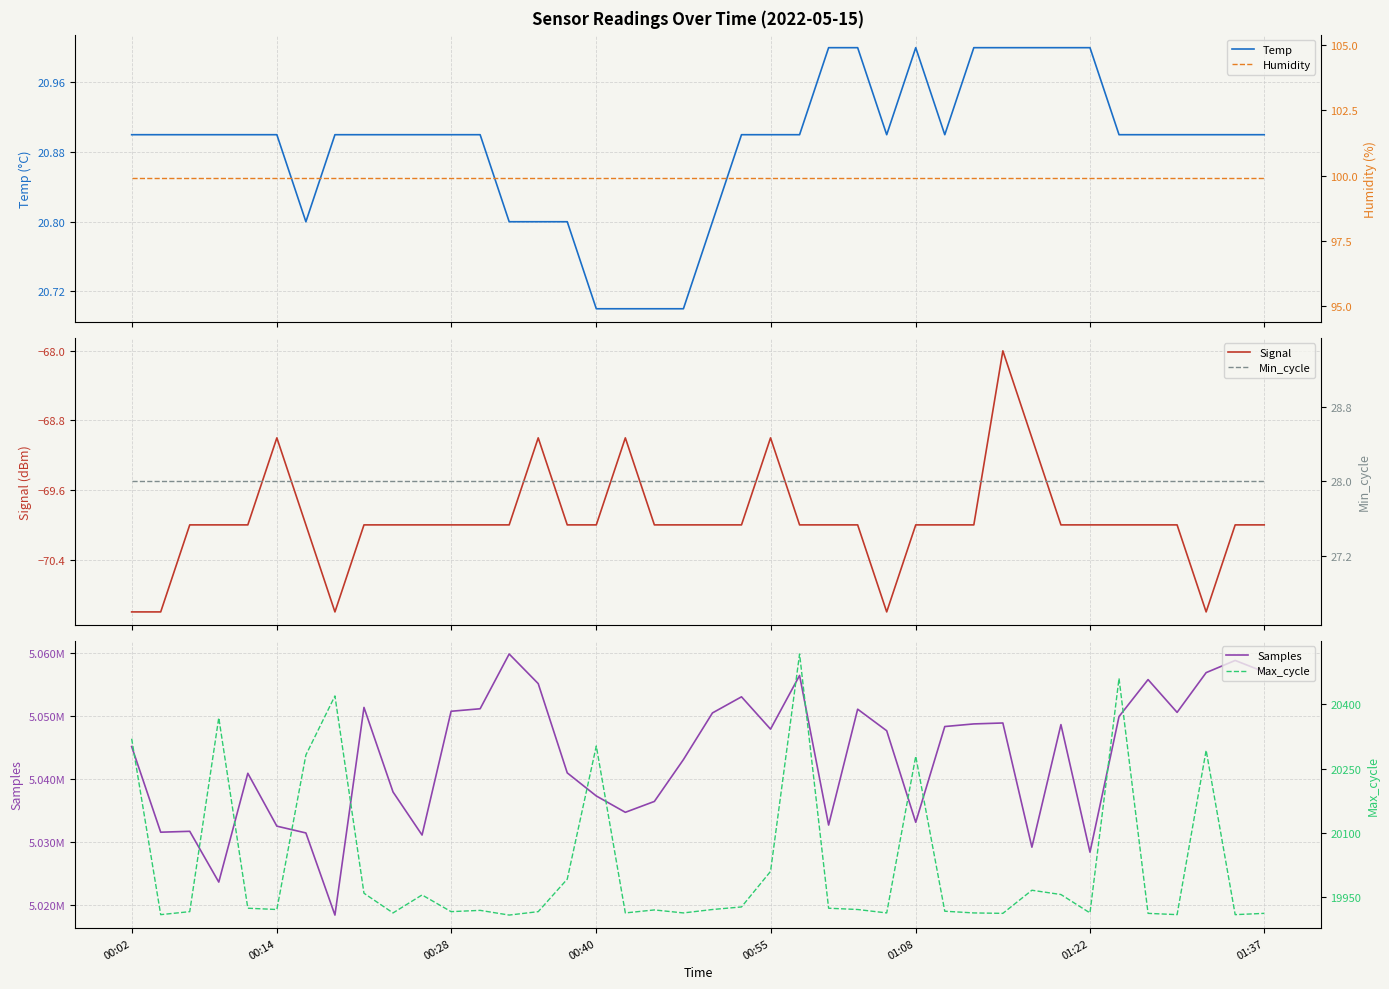

What is the lowest value of the Samples series?

5018476.0